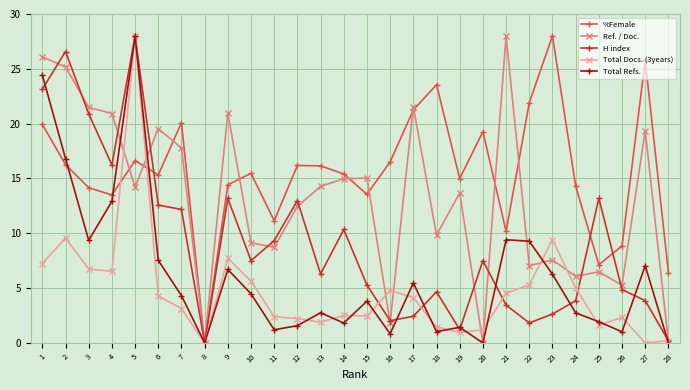

True or false: Total Refs. has more than 0 points higher than both neighbors.

True